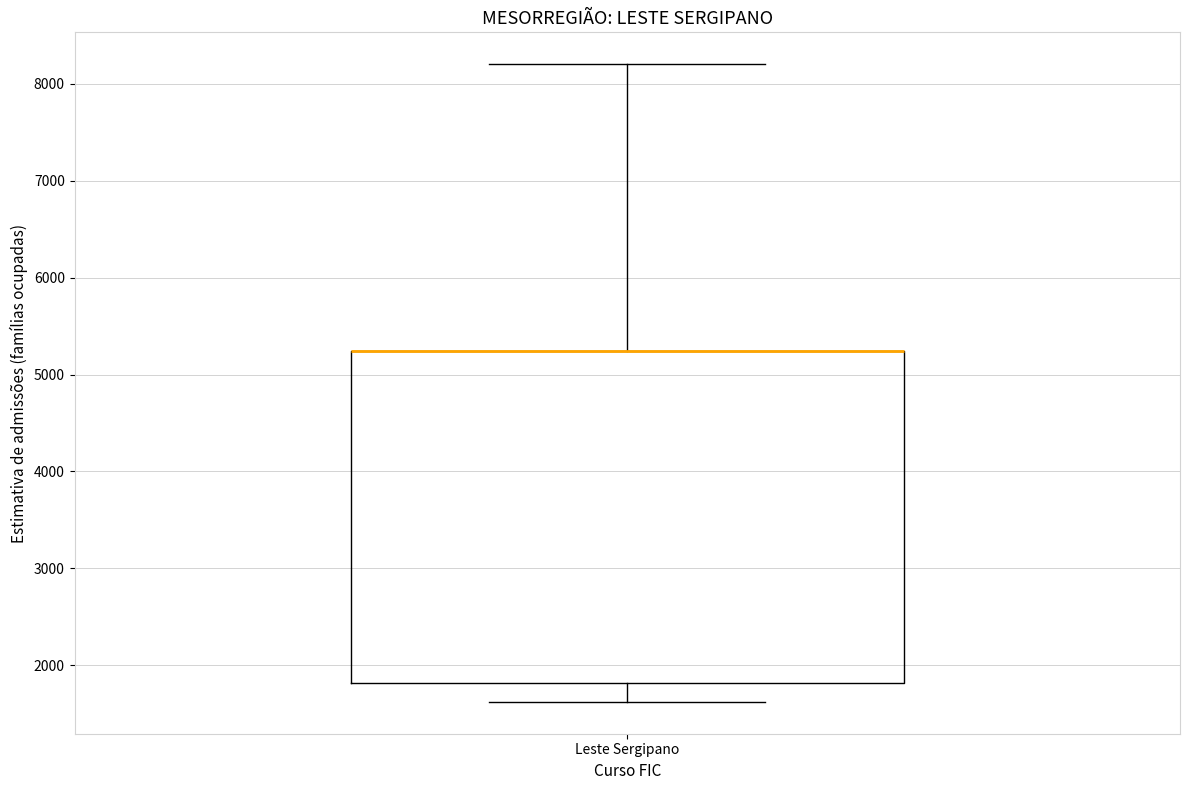

Transcribe this box plot: give where the median line is, the range the box spans, and where the two whiskers end, as read against the y-axis. The values are not printed on the chart, so give them approximately, as read against the axis.

median 5200 (drawn on the box's upper edge), box 1800 to 5200, whiskers 1600 to 8200